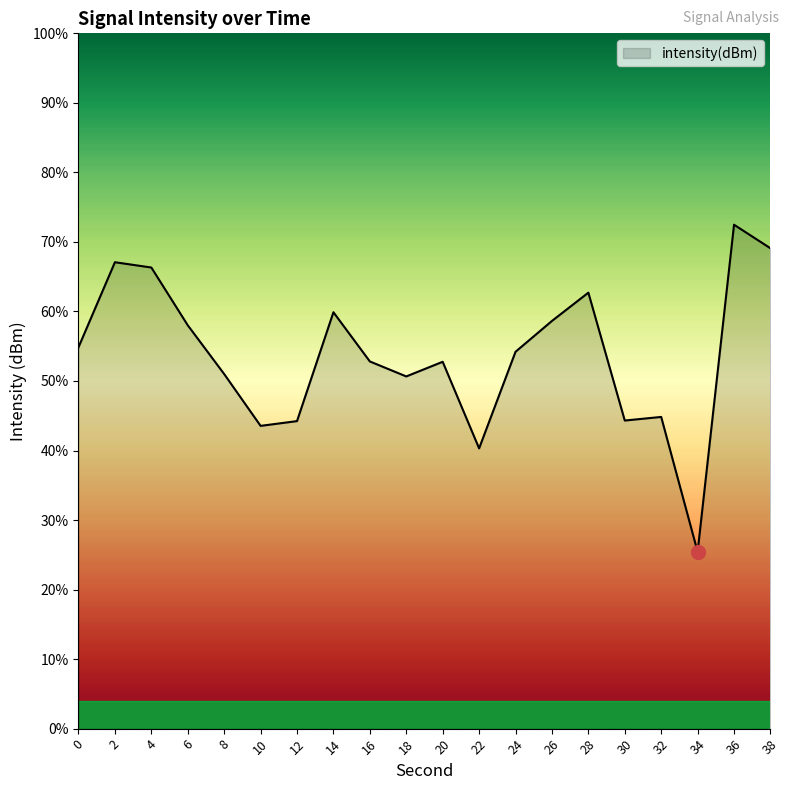

Reading left to right, what are all the values shown in this chart?

0=-132.6	2=-126.5	4=-126.8	6=-131.0	8=-134.5	10=-138.2	12=-137.9	14=-130.1	16=-133.6	18=-134.7	20=-133.6	22=-139.8	24=-132.9	26=-130.7	28=-128.6	30=-137.8	32=-137.6	34=-147.3	36=-123.8	38=-125.5